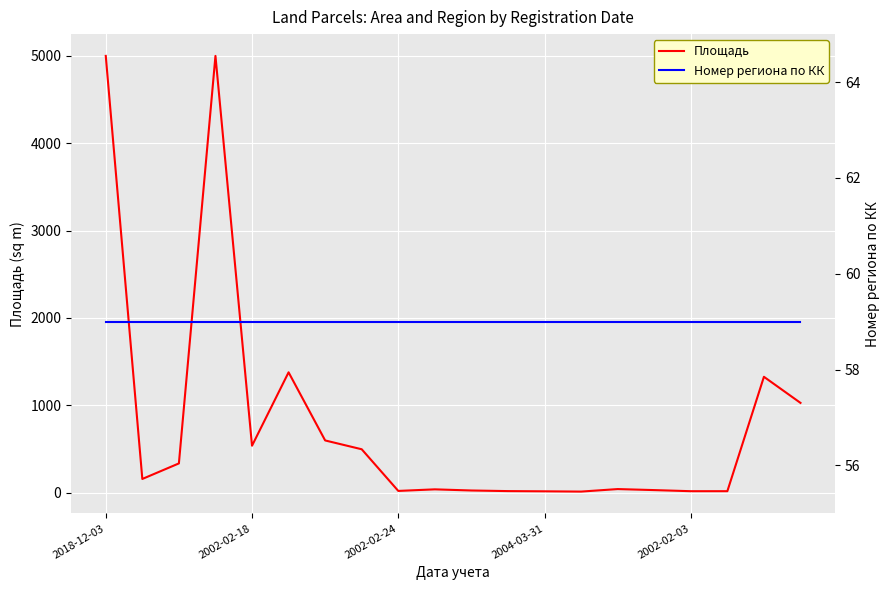

How many data points in Площадь are less than 156?

10